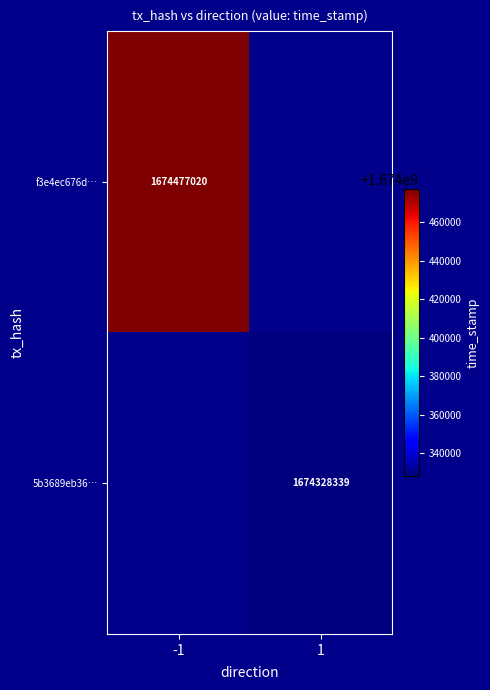

Is the value of 5b3689eb36… at 1 greater than the value of f3e4ec676d… at -1?

No